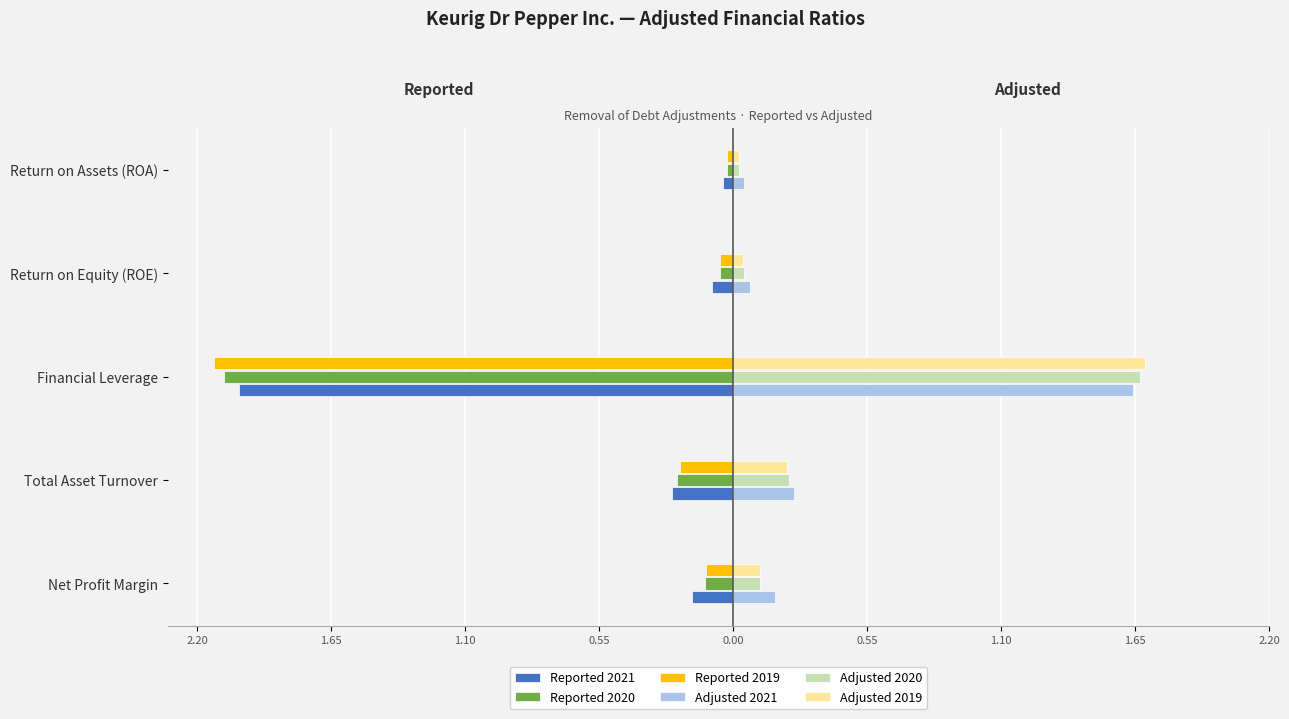

What are all the series names shown in the legend?

Reported 2021, Reported 2020, Reported 2019, Adjusted 2021, Adjusted 2020, Adjusted 2019